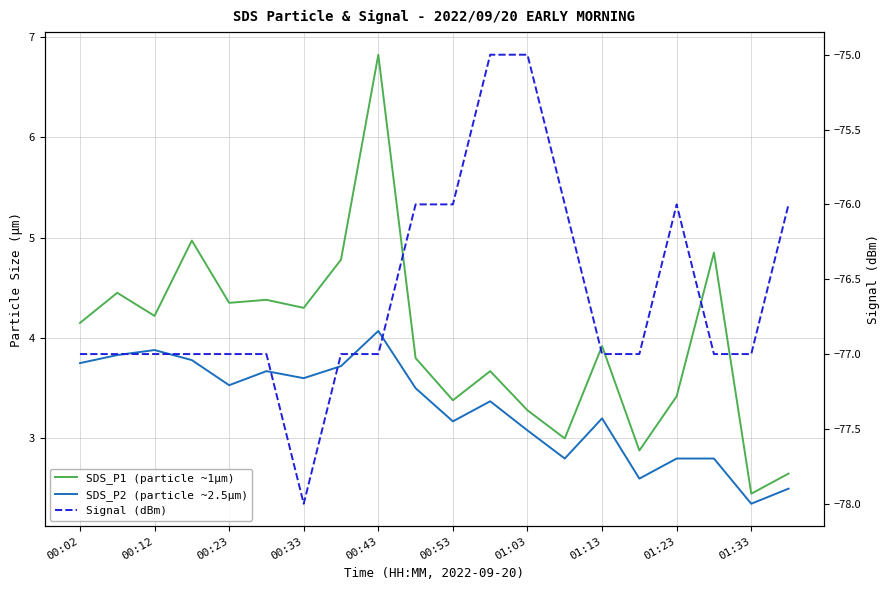

How many values in the Signal series exceed -77?

7